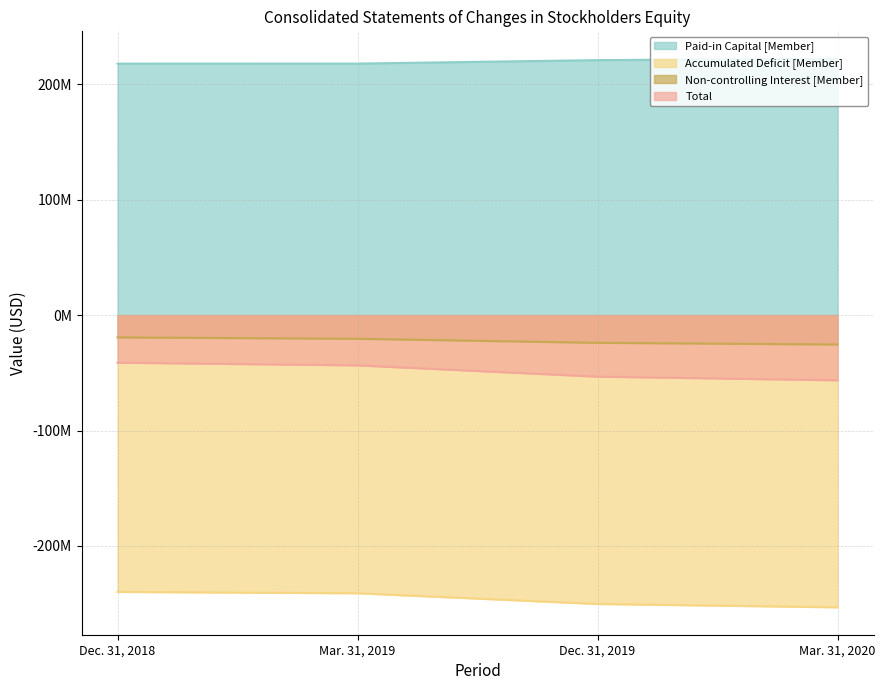

Reading left to right, transcribe all the data shown in this chart.

Paid-in Capital [Member]: Dec. 31, 2018=217993953	Mar. 31, 2019=218016953	Dec. 31, 2019=221027057	Mar. 31, 2020=222207627
Accumulated Deficit [Member]: Dec. 31, 2018=-239882346	Mar. 31, 2019=-241050232	Dec. 31, 2019=-250322307	Mar. 31, 2020=-253220283
Non-controlling Interest [Member]: Dec. 31, 2018=-19309066	Mar. 31, 2019=-20507587	Dec. 31, 2019=-24003114	Mar. 31, 2020=-25449860
Total: Dec. 31, 2018=-41196537	Mar. 31, 2019=-43539944	Dec. 31, 2019=-53297416	Mar. 31, 2020=-56461562